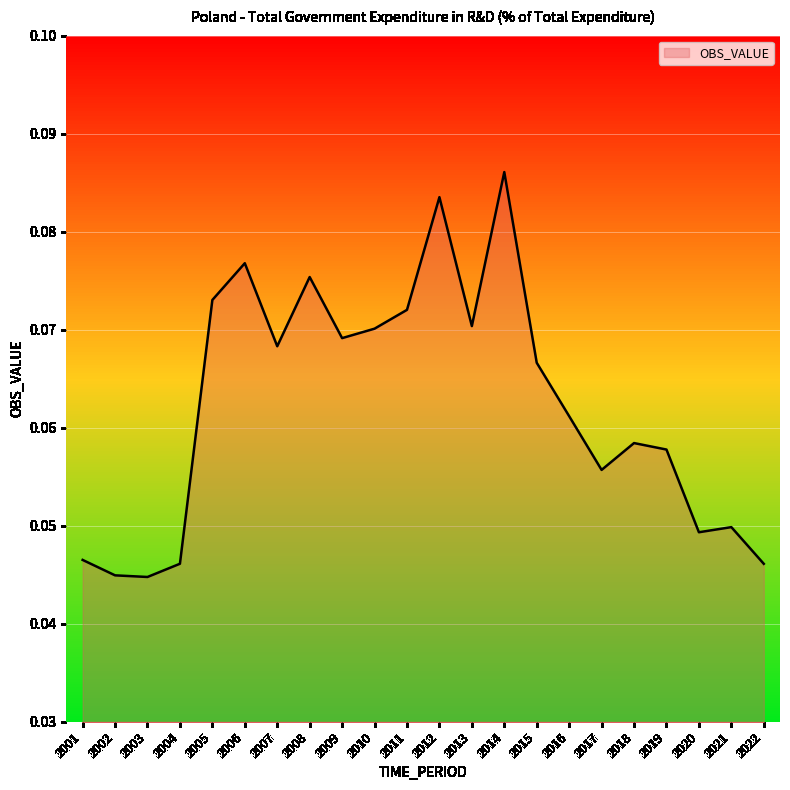

Which has a higher value, 2007 or 2020?

2007